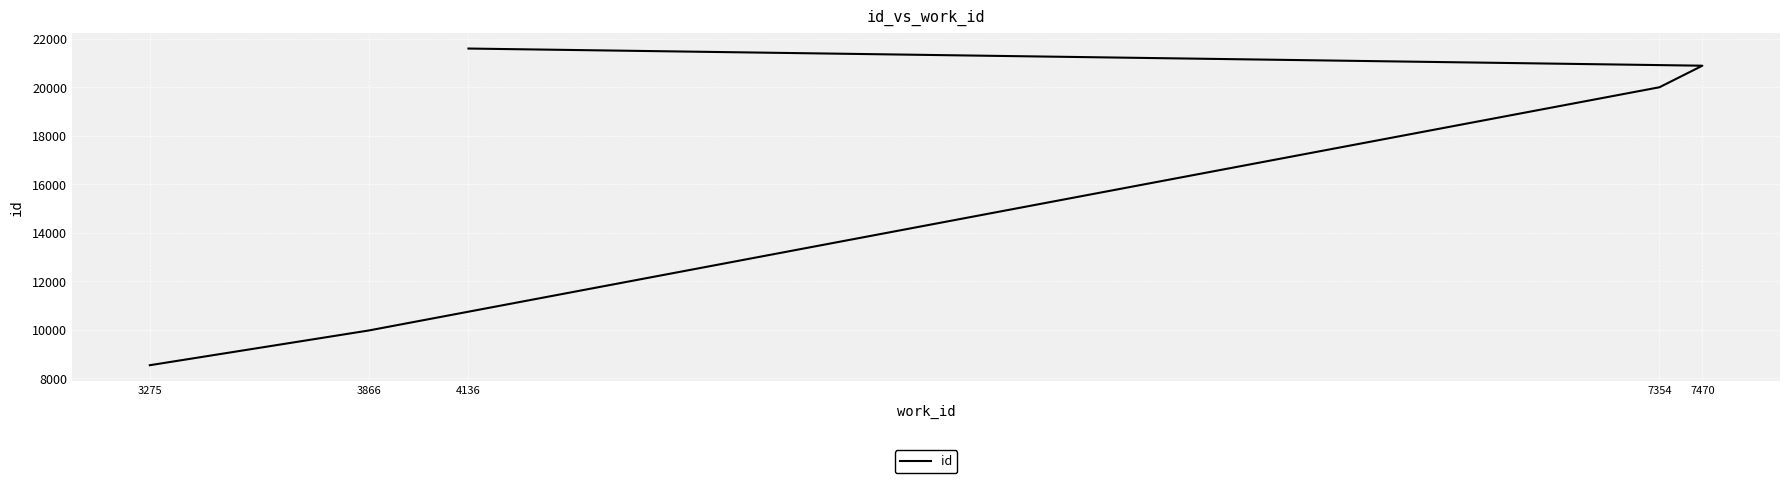

What is the sum of all values?

81016